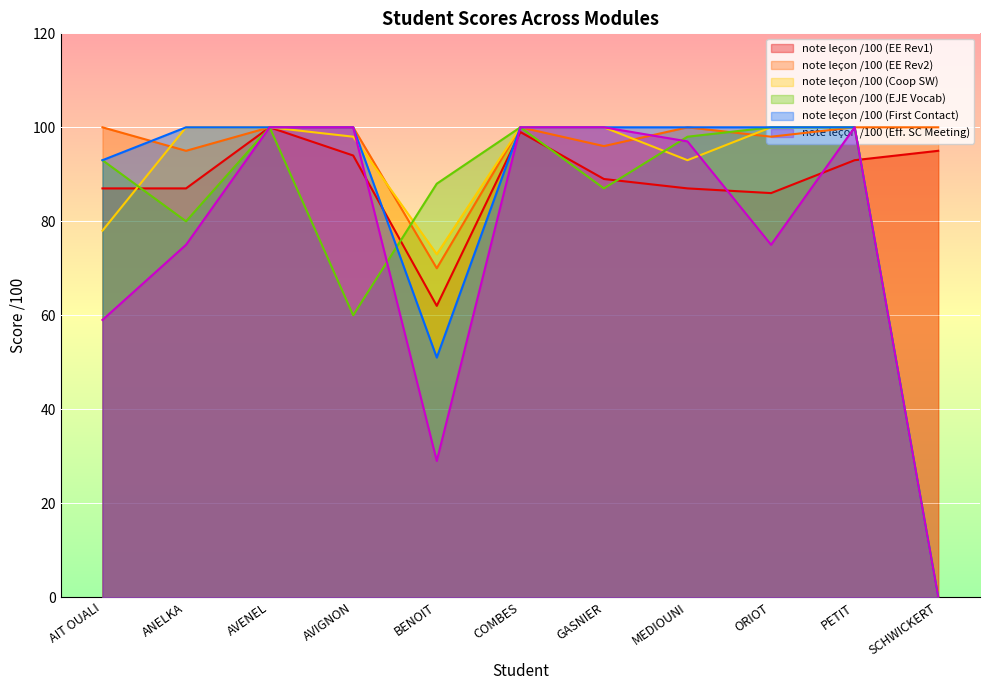

Which series has the largest total across all categories?

note leçon /100 (EE Rev2)